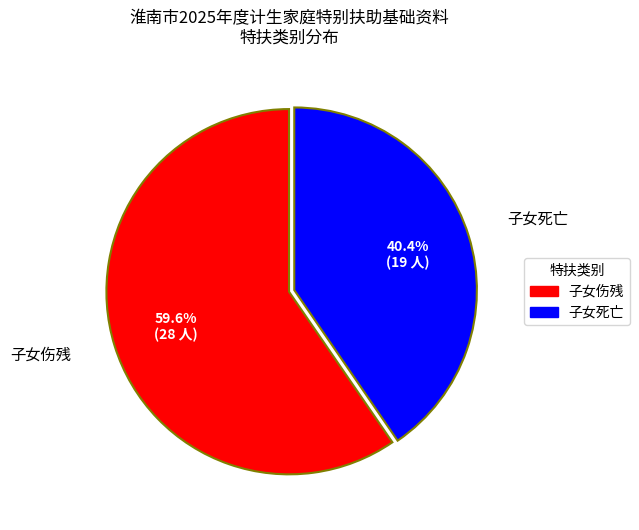

To the nearest percent, what is the difference between the 子女死亡 and 子女伤残 slice percentages?

19%